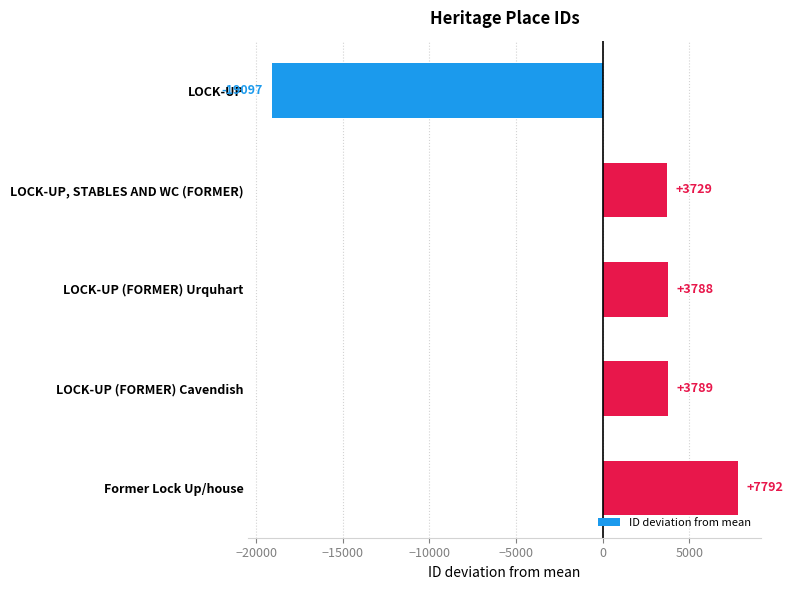

Where is the data nearest to the value -5652?

LOCK-UP, STABLES AND WC (FORMER)